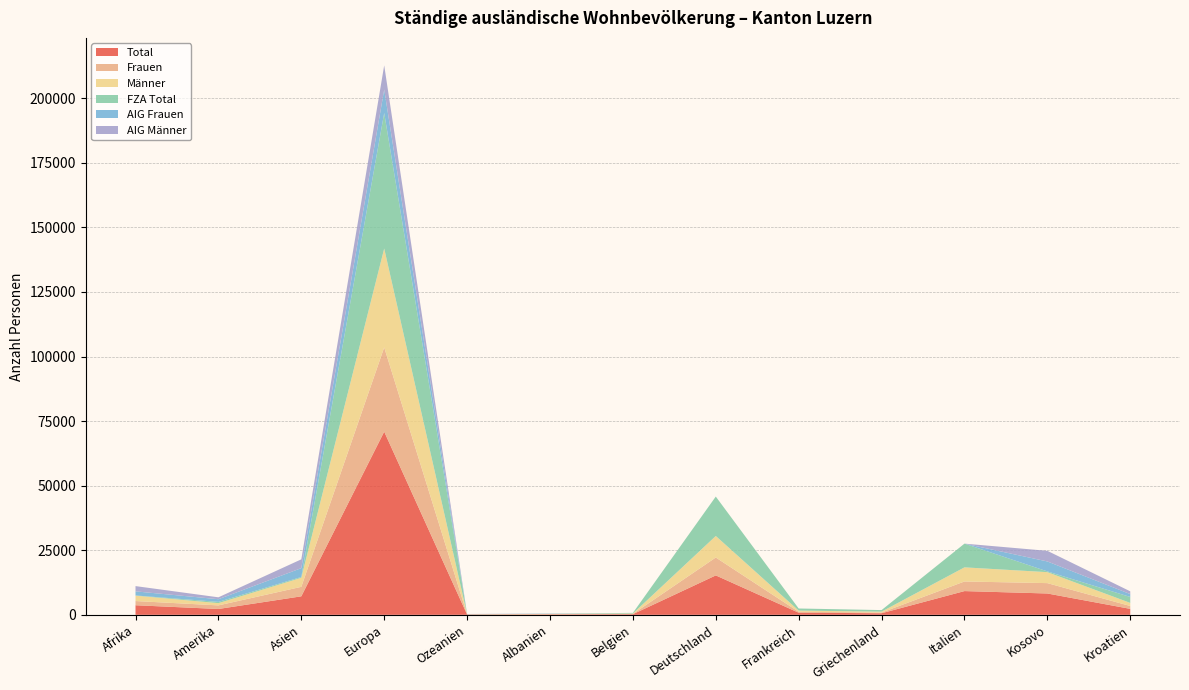

Reading left to right, transcribe all the data shown in this chart.

Total: Afrika=3706	Amerika=2259	Asien=7160	Europa=70906	Ozeanien=108	Albanien=167	Belgien=248	Deutschland=15260	Frankreich=817	Griechenland=611	Italien=9187	Kosovo=8257	Kroatien=2304
Frauen: Afrika=1625	Amerika=1391	Asien=3675	Europa=32622	Ozeanien=53	Albanien=110	Belgien=100	Deutschland=6934	Frankreich=357	Griechenland=262	Italien=3723	Kosovo=4015	Kroatien=1109
Männer: Afrika=2081	Amerika=868	Asien=3485	Europa=38284	Ozeanien=55	Albanien=57	Belgien=148	Deutschland=8326	Frankreich=460	Griechenland=349	Italien=5464	Kosovo=4242	Kroatien=1195
FZA Total: Afrika=91	Amerika=488	Asien=322	Europa=52480	Ozeanien=25	Albanien=52	Belgien=248	Deutschland=15260	Frankreich=817	Griechenland=611	Italien=9187	Kosovo=295	Kroatien=2304
AIG Frauen: Afrika=1577	Amerika=1035	Asien=3429	Europa=9059	Ozeanien=36	Albanien=70	Belgien=0	Deutschland=0	Frankreich=0	Griechenland=0	Italien=0	Kosovo=3849	Kroatien=1109
AIG Männer: Afrika=2038	Amerika=736	Asien=3409	Europa=9367	Ozeanien=47	Albanien=45	Belgien=0	Deutschland=0	Frankreich=0	Griechenland=0	Italien=0	Kosovo=4113	Kroatien=1074